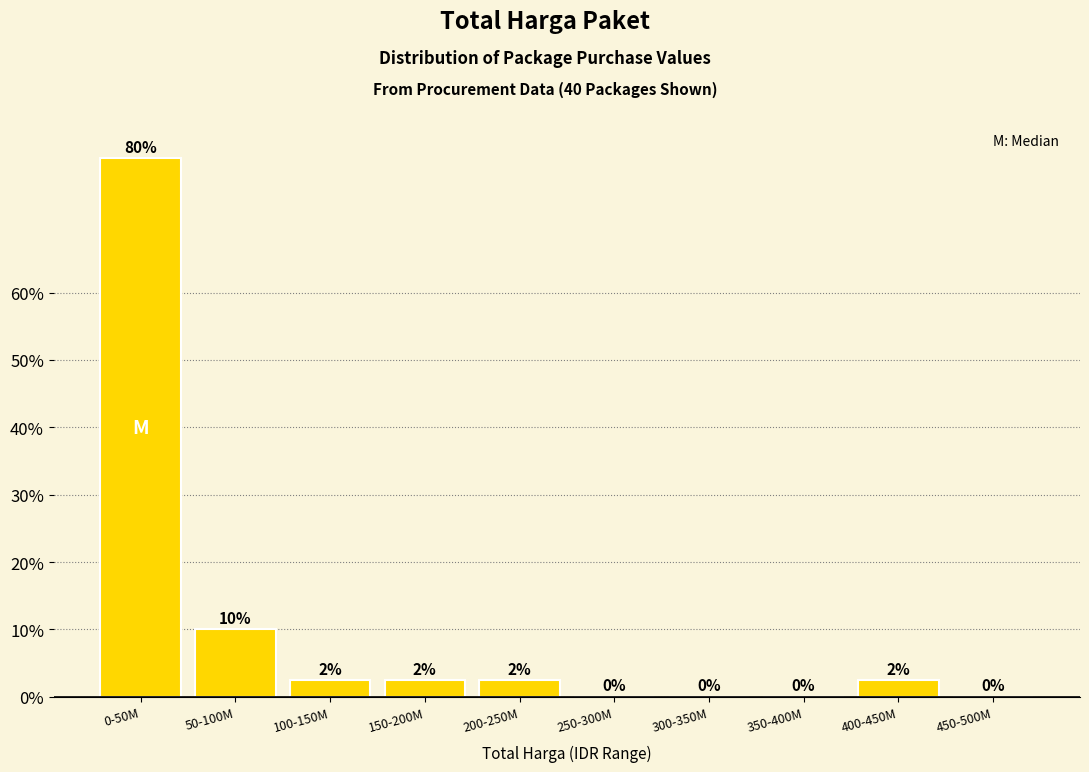

At which label is the value closest to 40?

50-100M